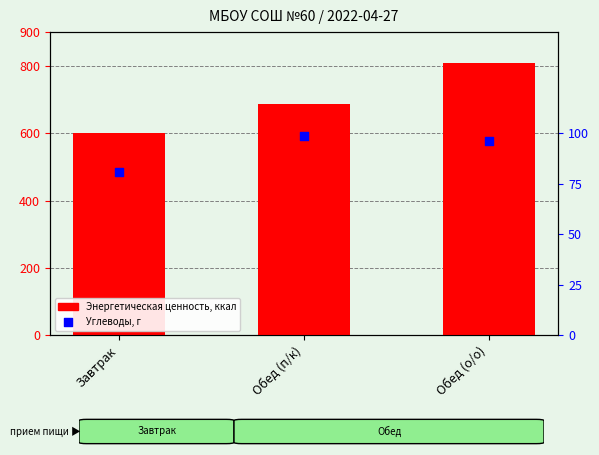

What are all the series names shown in the legend?

Энергетическая ценность, ккал, Углеводы, г